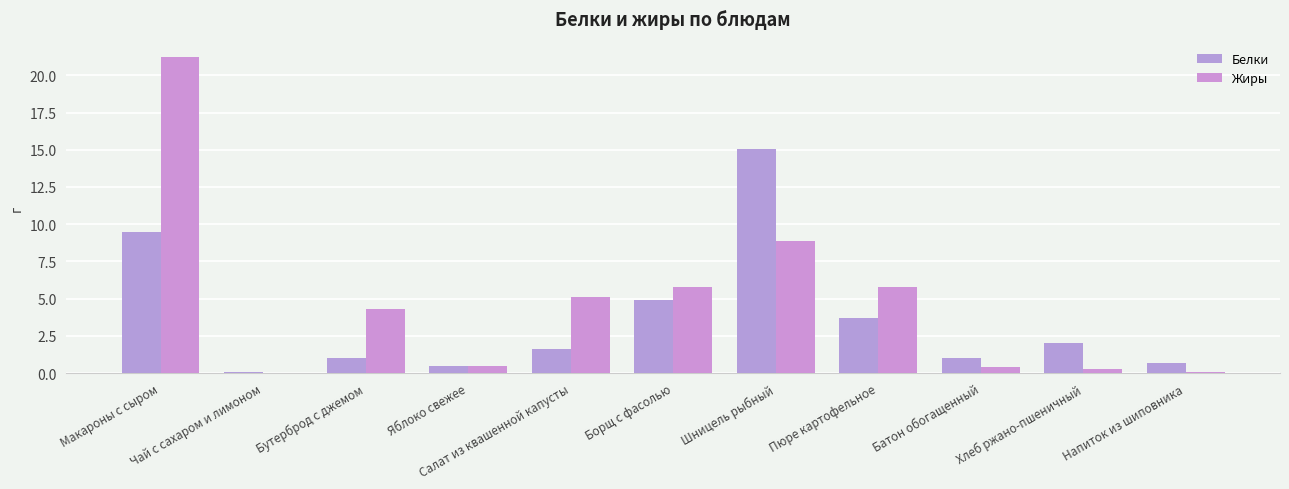

Which category has the lowest value in the Белки series?

Чай с сахаром и лимоном